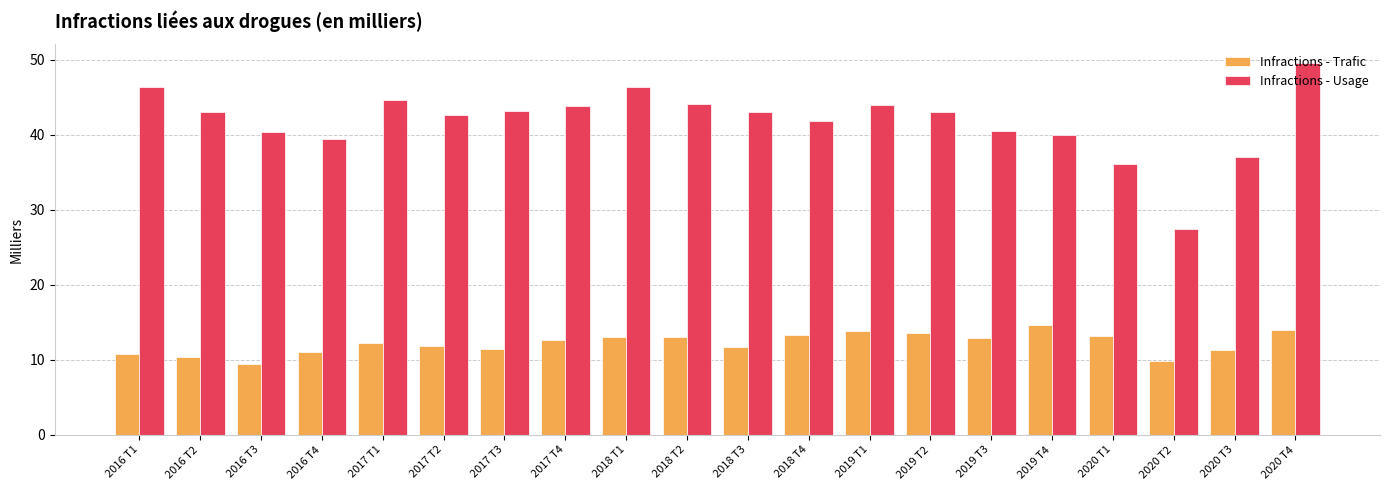

What is the difference between the maximum and minimum values in the Infractions - Trafic series?

5.1